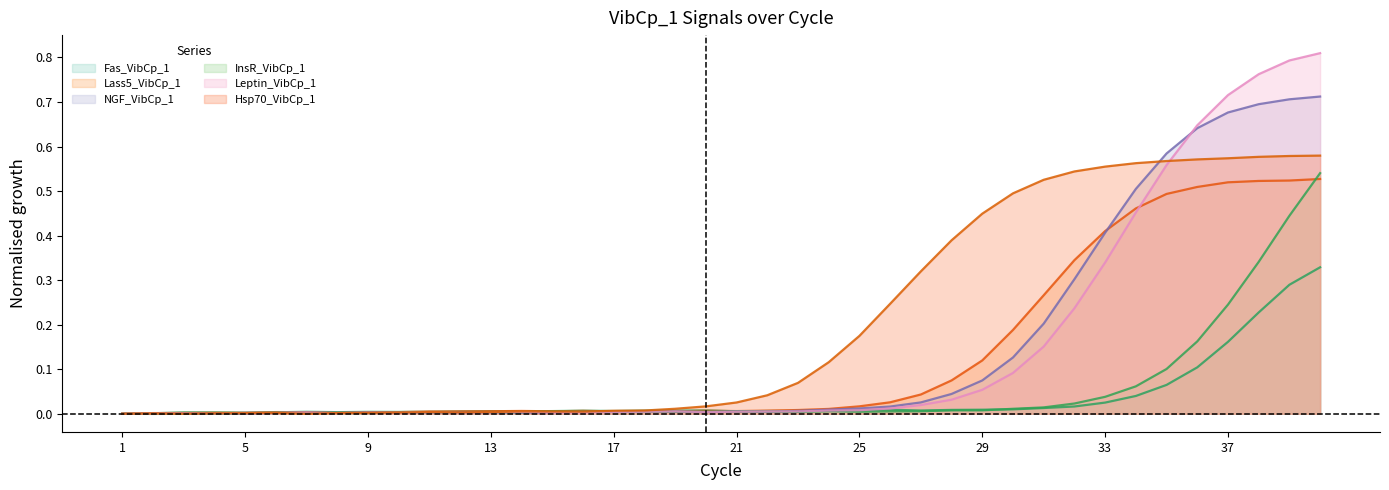

At 38, list the series in order from smallest to largest.

Fas_VibCp_1, InsR_VibCp_1, Lass5_VibCp_1, Hsp70_VibCp_1, NGF_VibCp_1, Leptin_VibCp_1